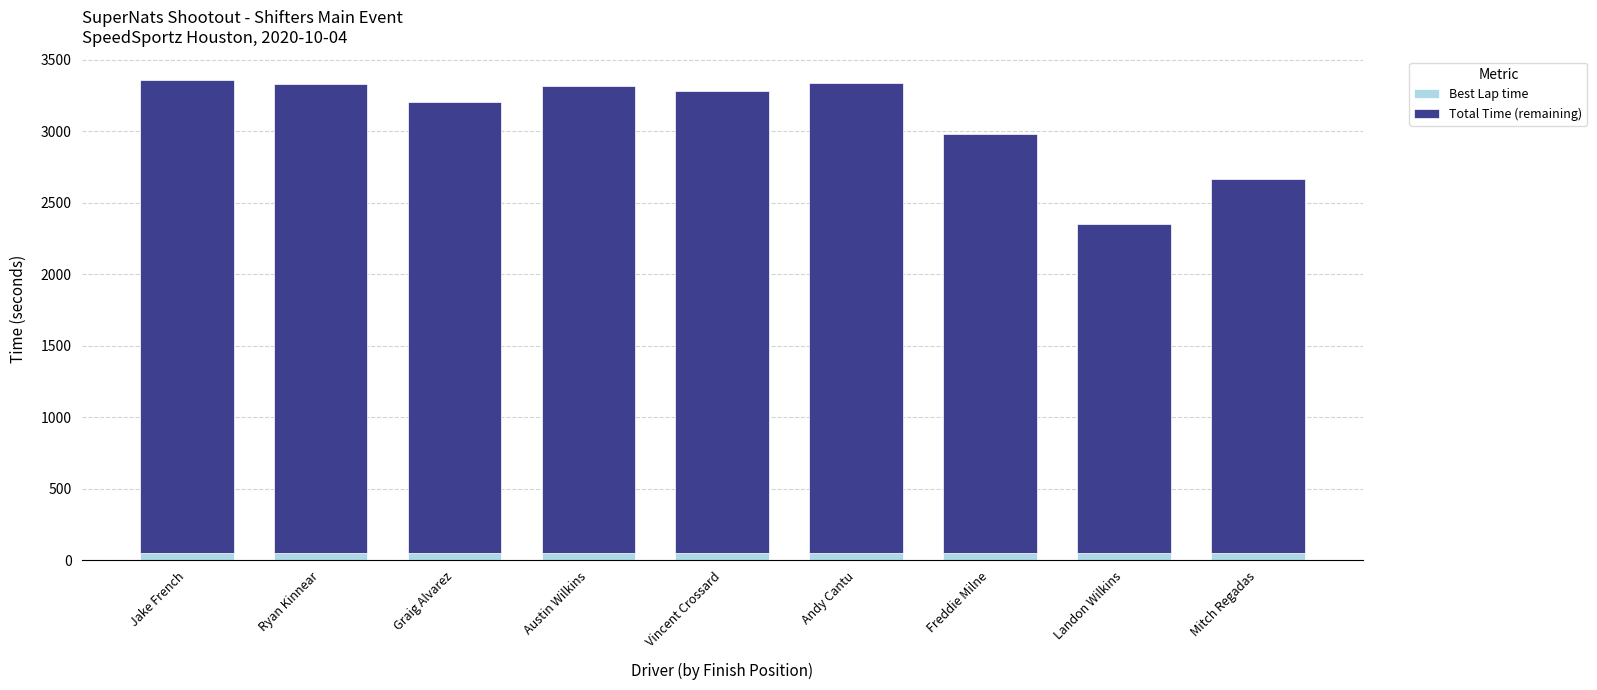

What is the sum of all Best Lap time values?

456.5